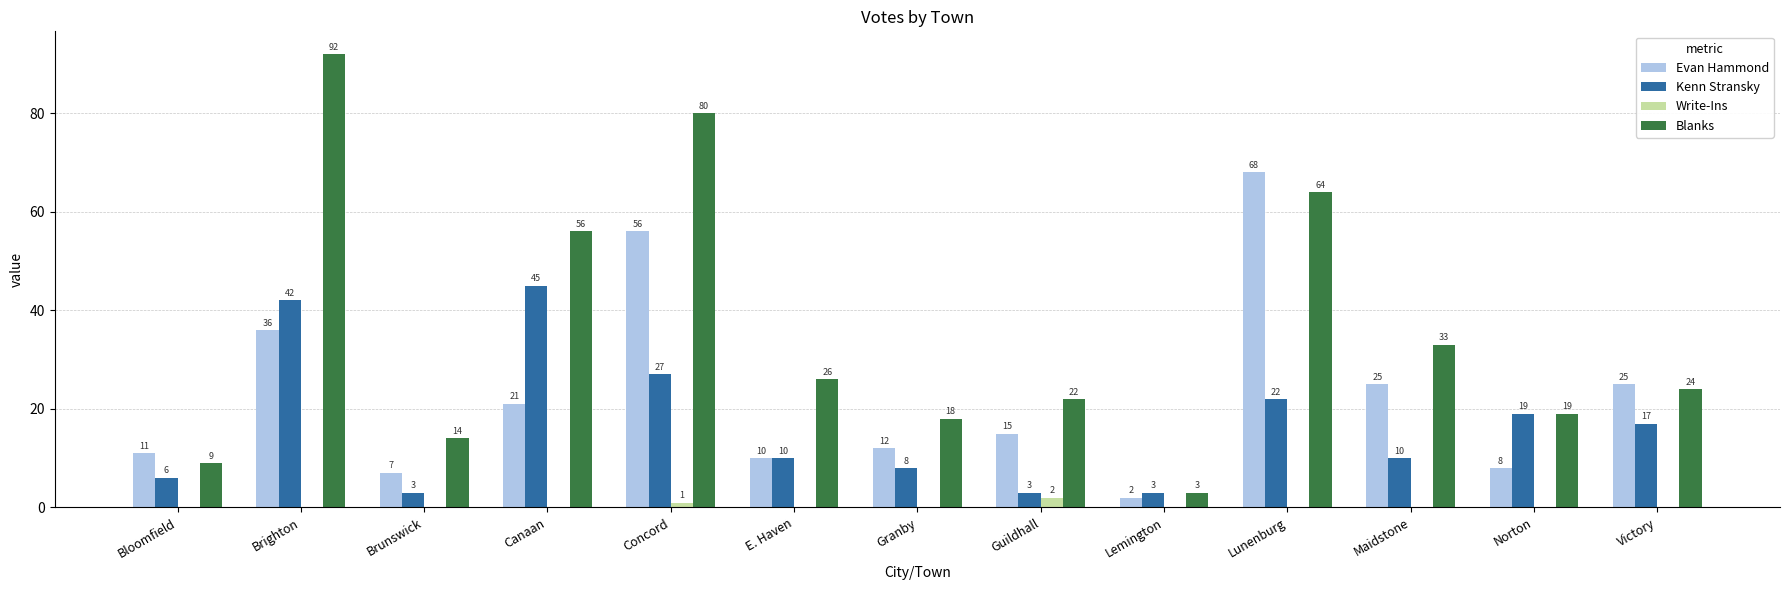

At which label does Evan Hammond reach its peak?

Lunenburg